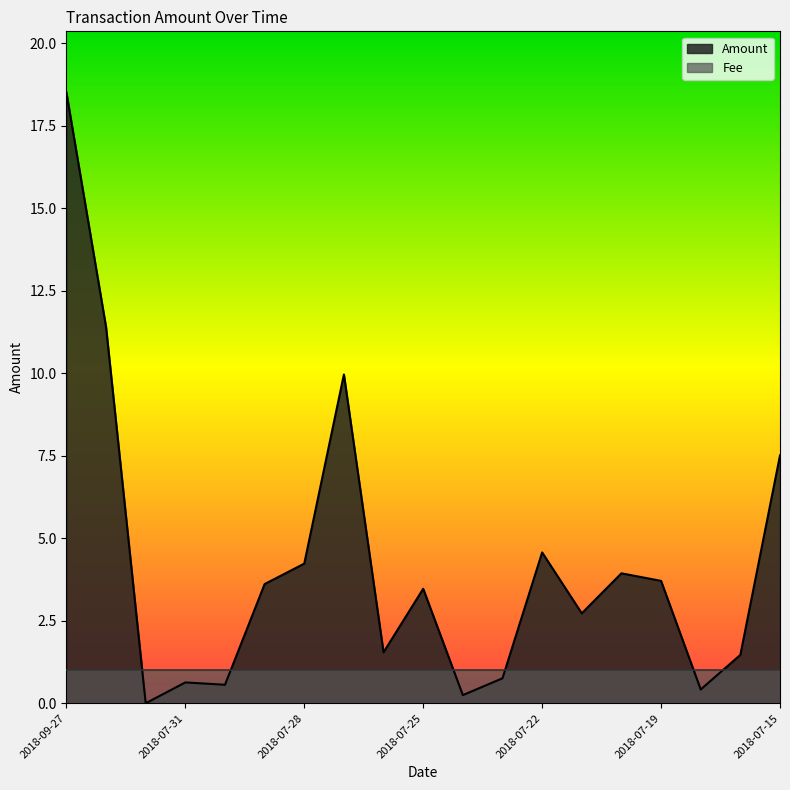

What is the difference between the maximum and minimum values?

18.5